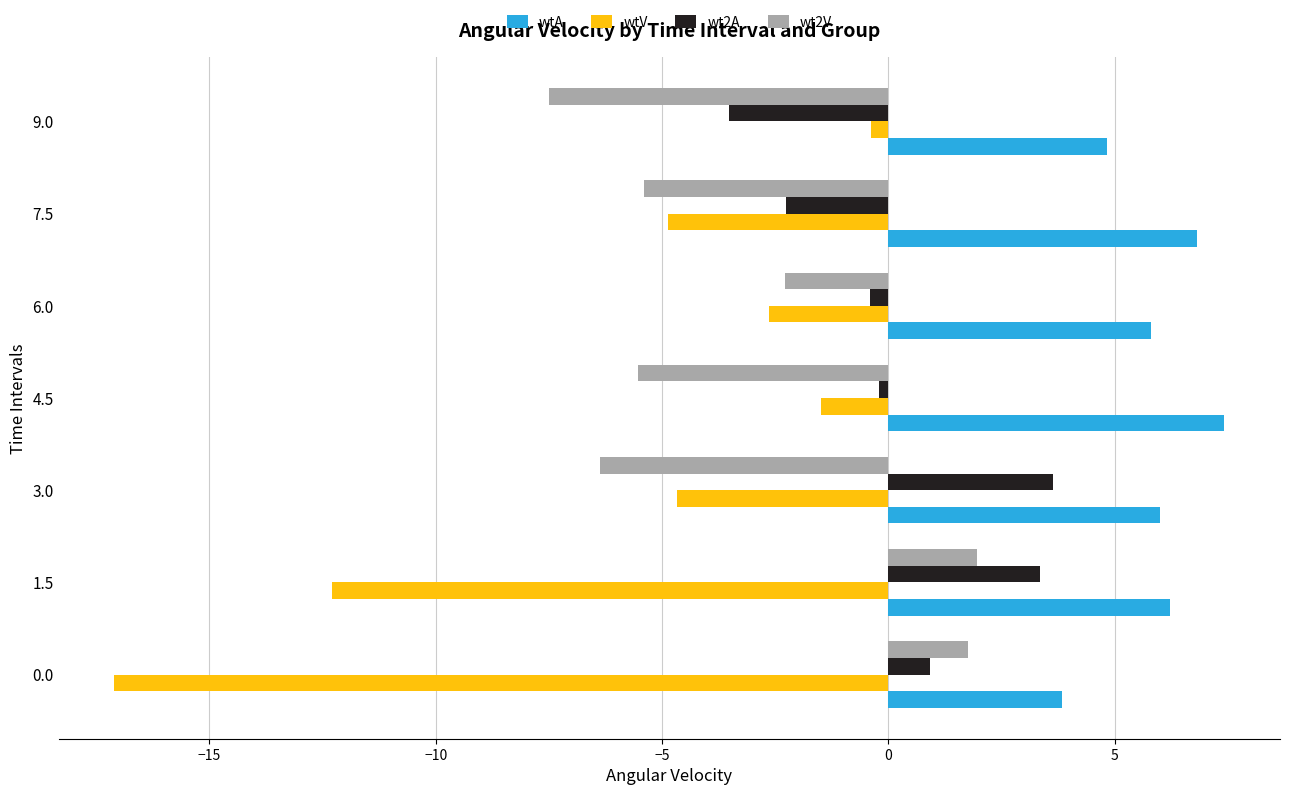

Which series has the largest total across all categories?

wtA